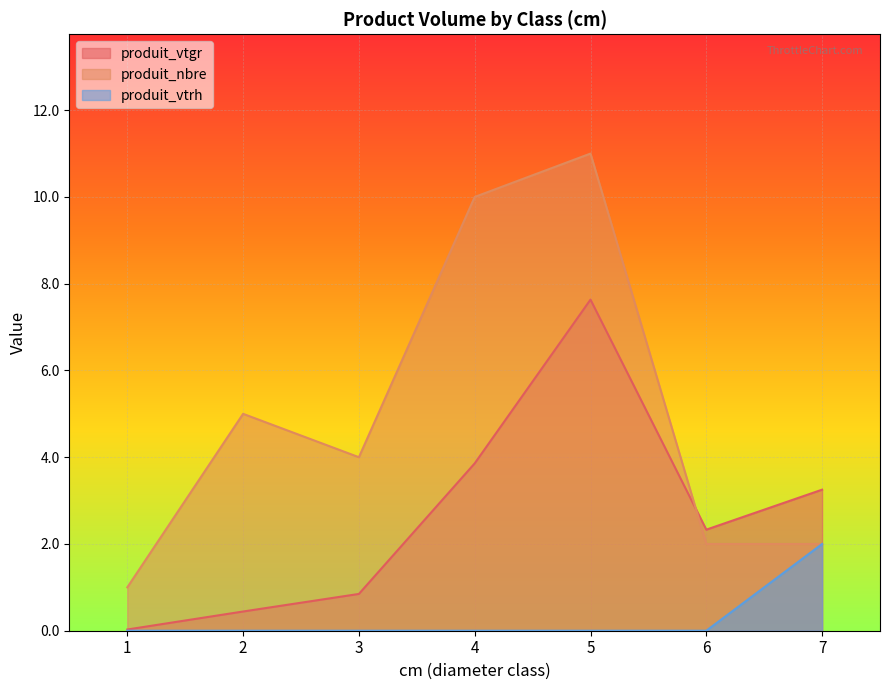

After their last crossing, which series has the higher values: produit_nbre or produit_vtgr?

produit_vtgr